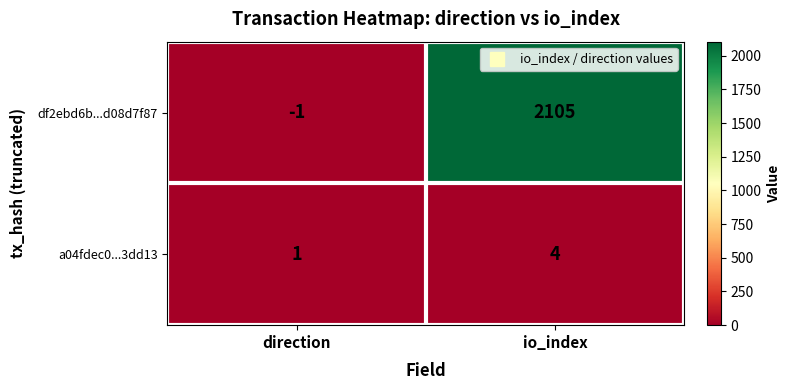

Reading right to left, list all the values displayed in this chart.

df2ebd6b...d08d7f87: io_index=2105	direction=-1
a04fdec0...3dd13: io_index=4	direction=1